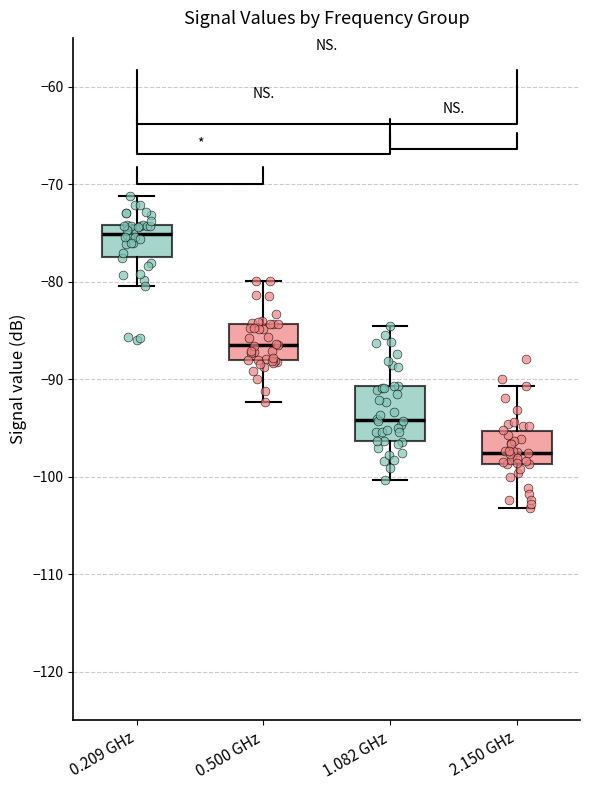

Which box is the tallest, from its lower edge to its upper edge?

1.082 GHz